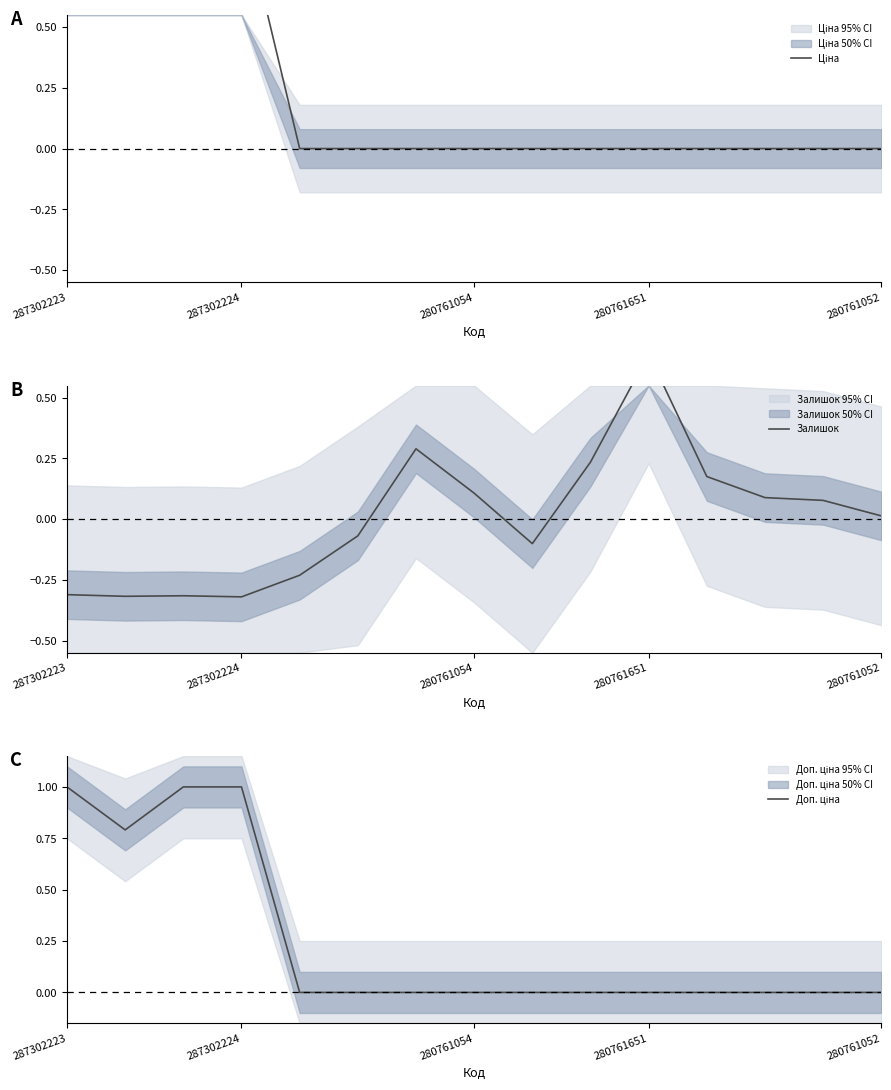

True or false: Доп. ціна has more than 0 points higher than both neighbors.

False